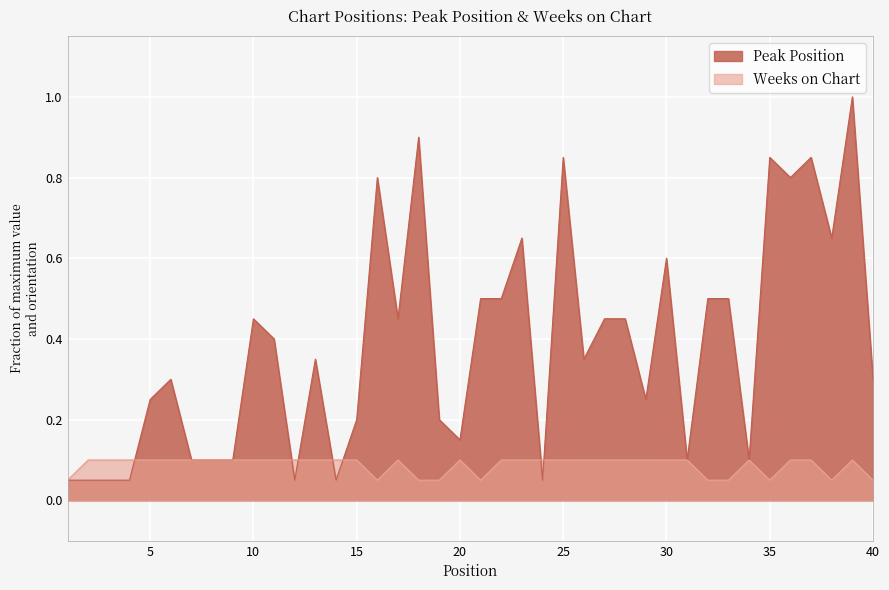

Where is the first local maximum for Weeks on Chart?

17